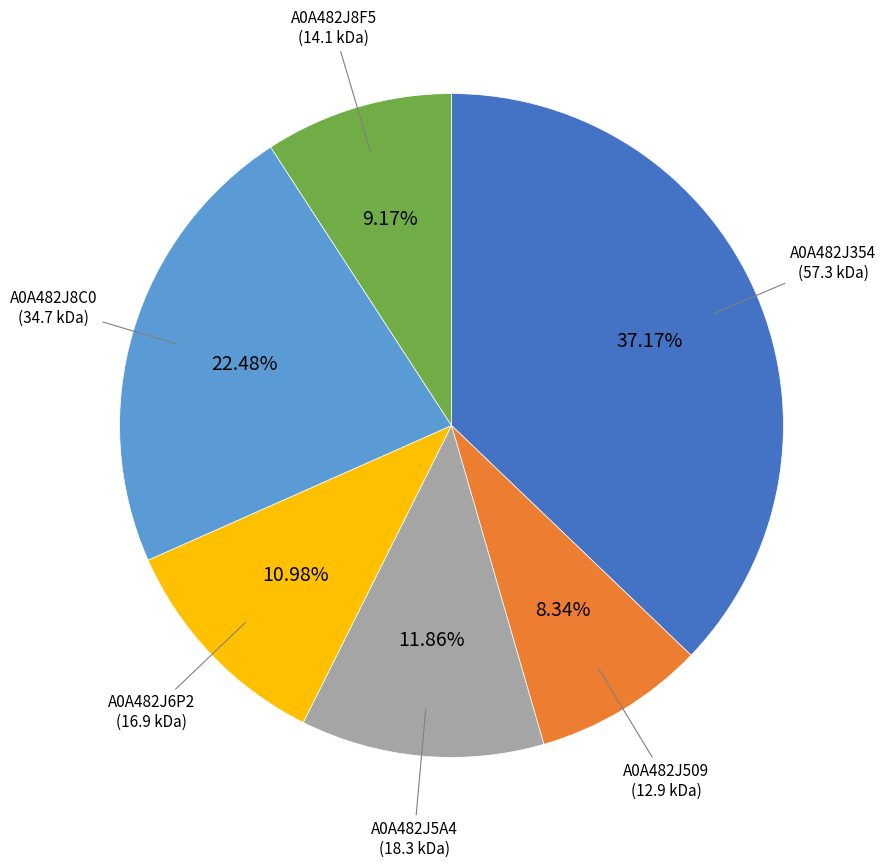

Does any single category account for the majority?

No